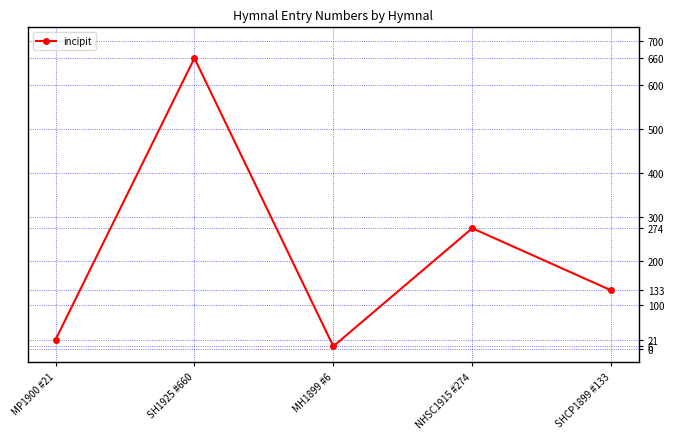

How many interior local peaks (higher than both neighbors) does the data have?

2